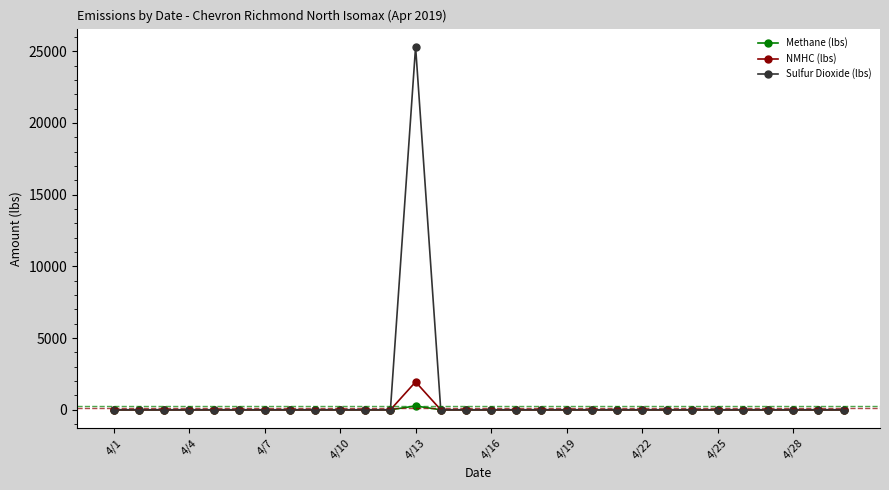

Rank the series by their maximum value, from highest to lowest.

Sulfur Dioxide (lbs), NMHC (lbs), Methane (lbs)